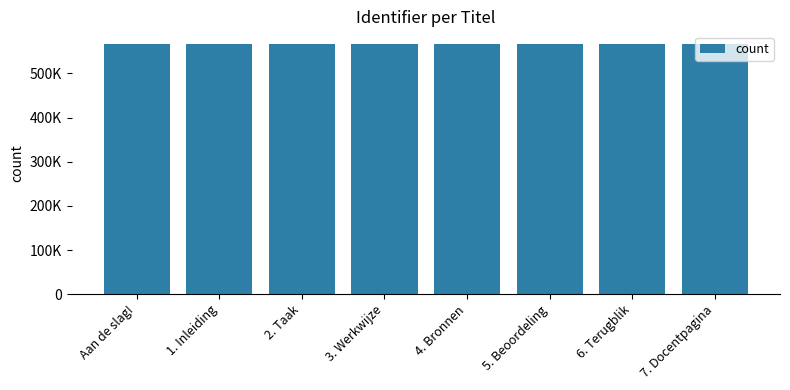

Are the bars horizontal?

No